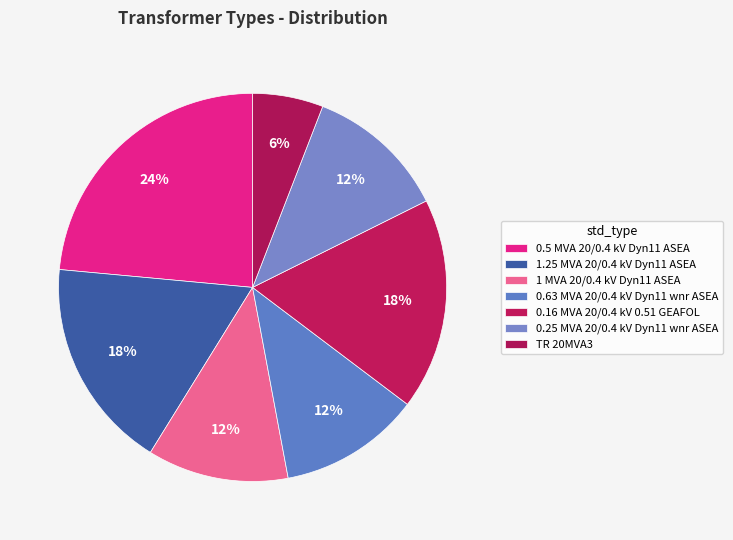

Count the number of slices in the pie.

7